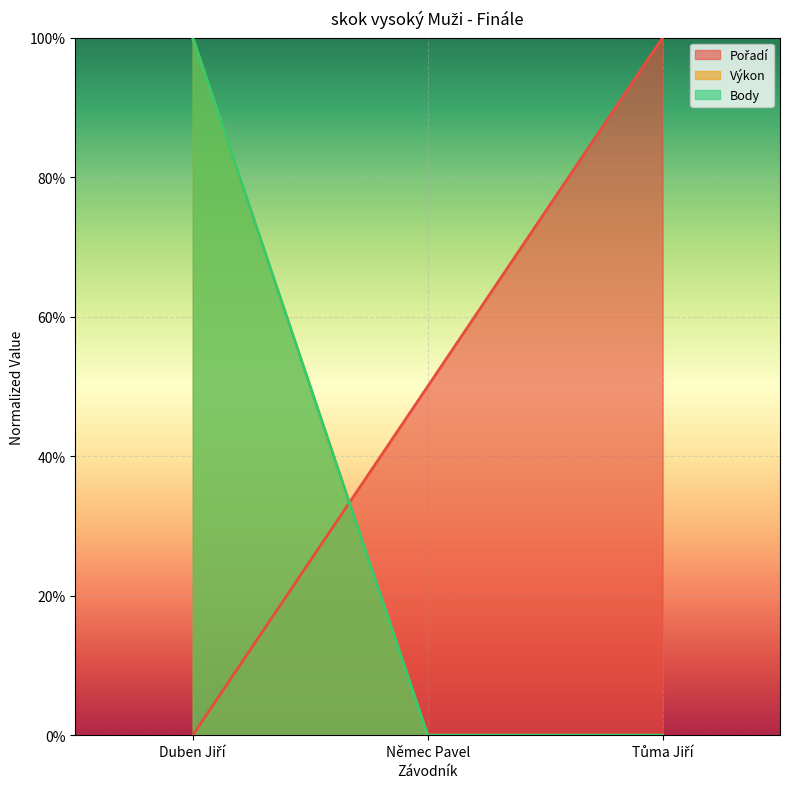

Reading left to right, transcribe all the data shown in this chart.

Pořadí: 0.0	0.5	1.0
Výkon: 1.0	0.0	0.0
Body: 1.0	0.0	0.0